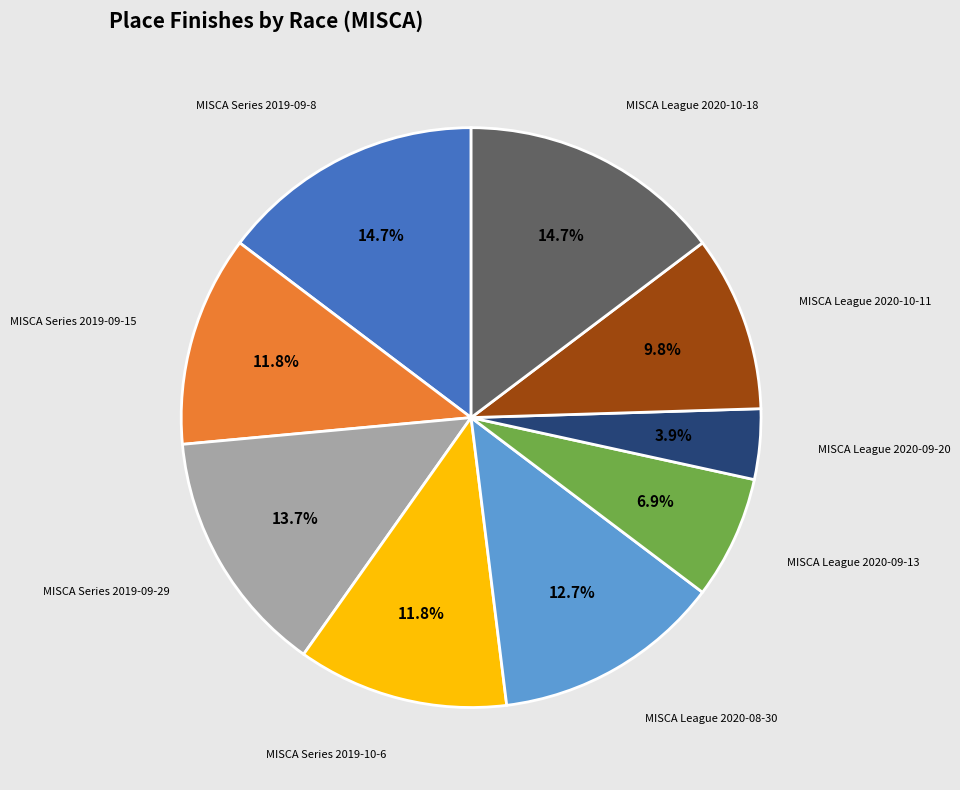

To the nearest percent, what is the average slice percentage?

11%